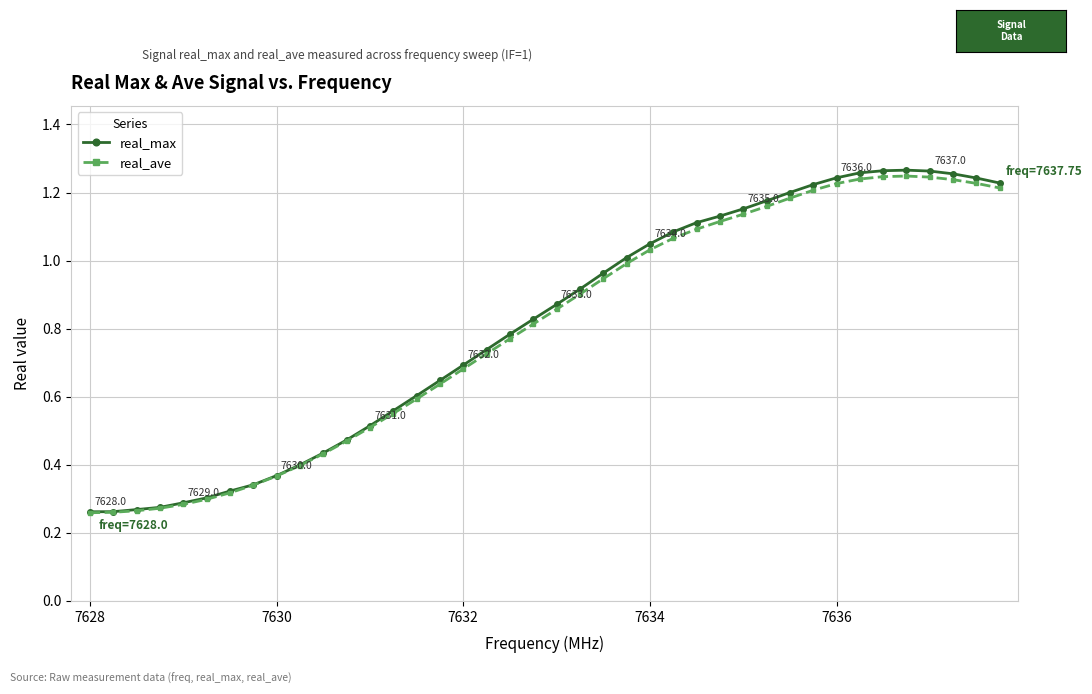

Which series has the largest range (max minus min)?

real_max